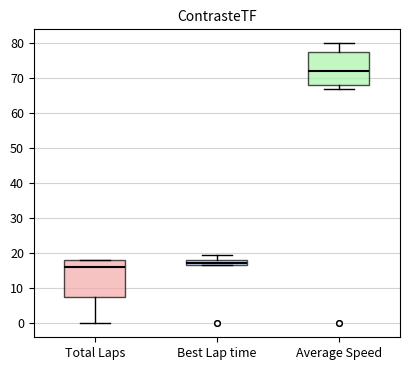

Which box's median line is the lowest?

Total Laps